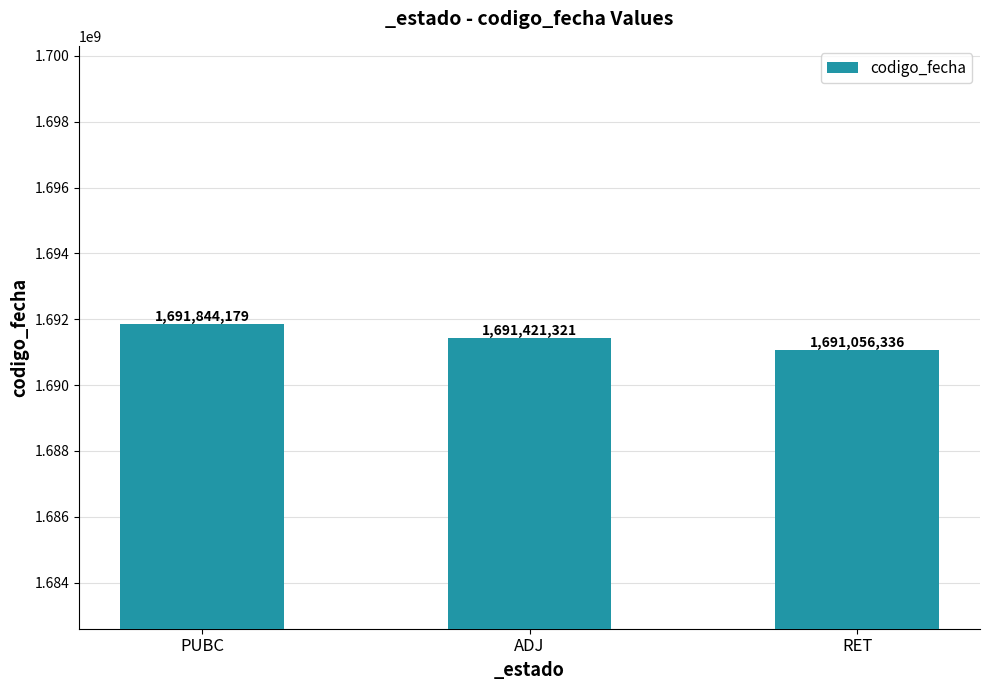

At which category does the chart reach its minimum across all series?

RET